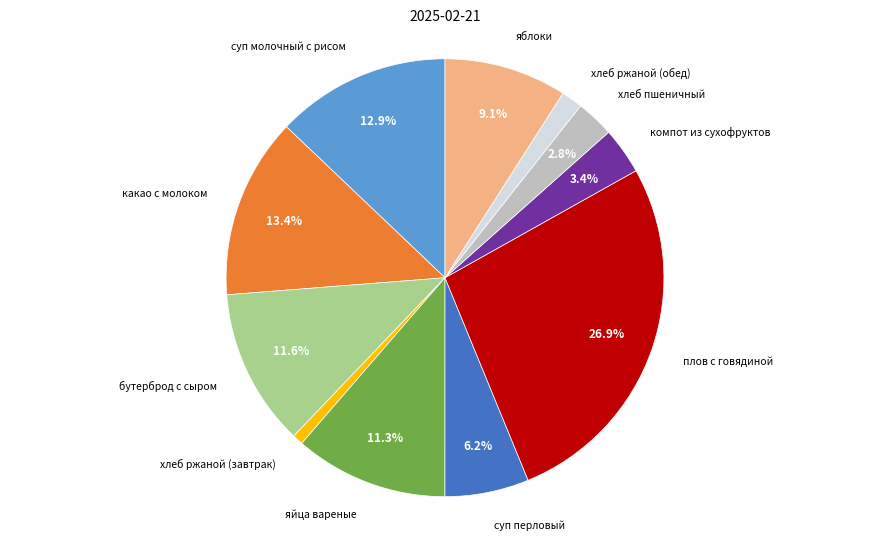

What percentage is the хлеб пшеничный slice, to the nearest percent?

3%